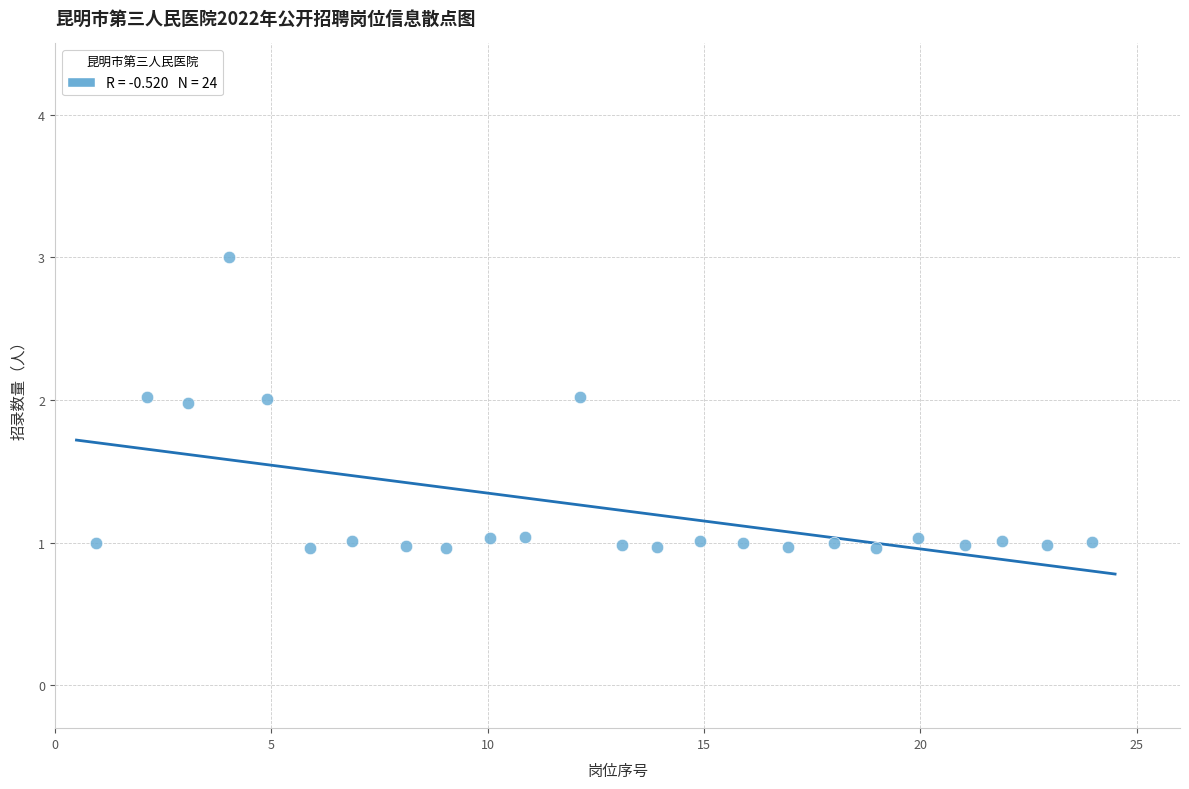

What is the range of X values (max minus min)?

23.0